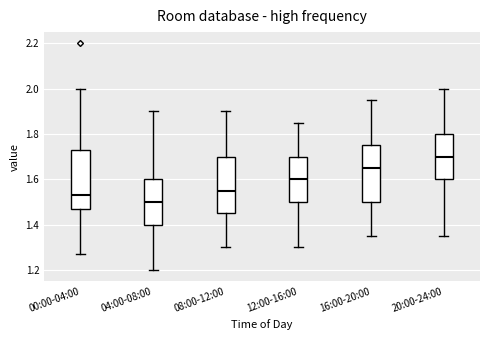

Where is the upper edge of the box for 12:00-16:00 on the y-axis? The values are not printed on the chart, so give them approximately, as read against the axis.

1.70